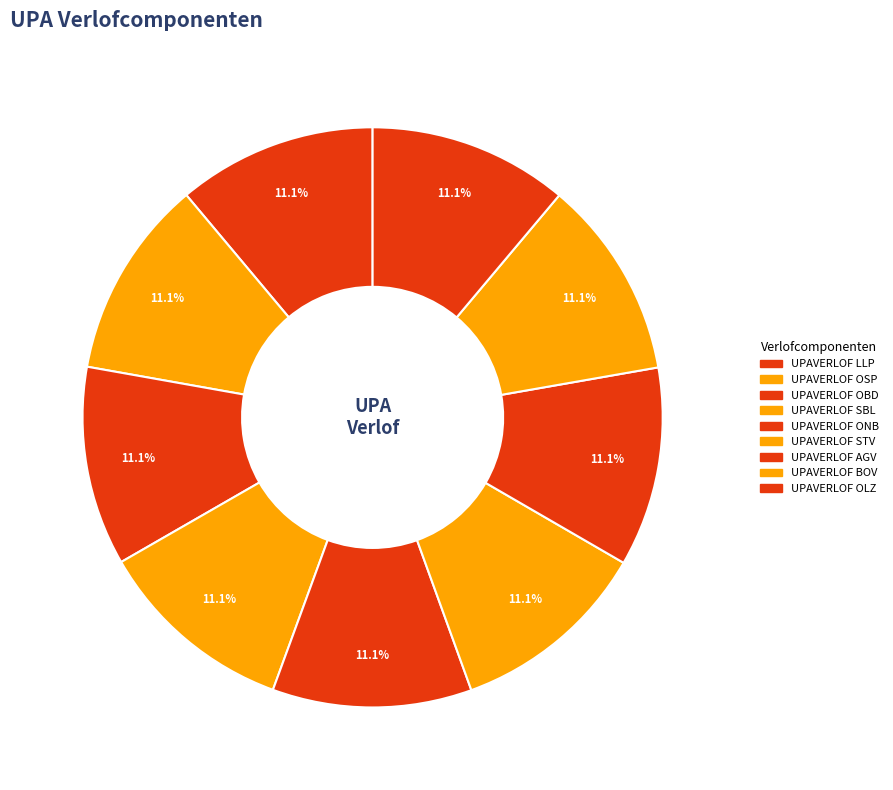

Count the number of slices in the pie.

9